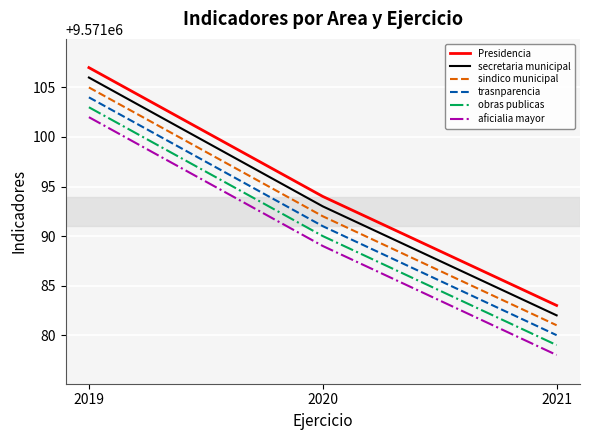

What is the maximum value for aficialia mayor?

9571102